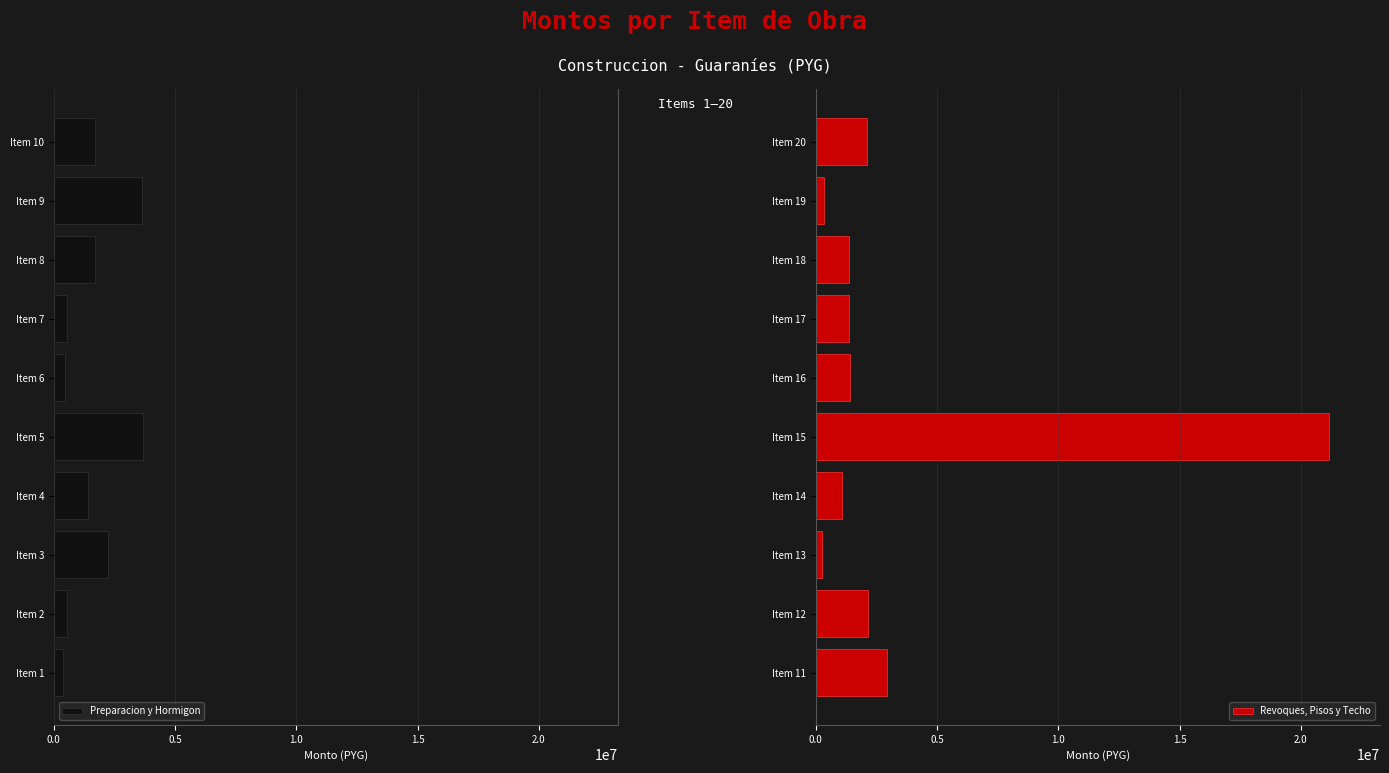

What is the lowest value of the Preparacion y Hormigon series?

363090